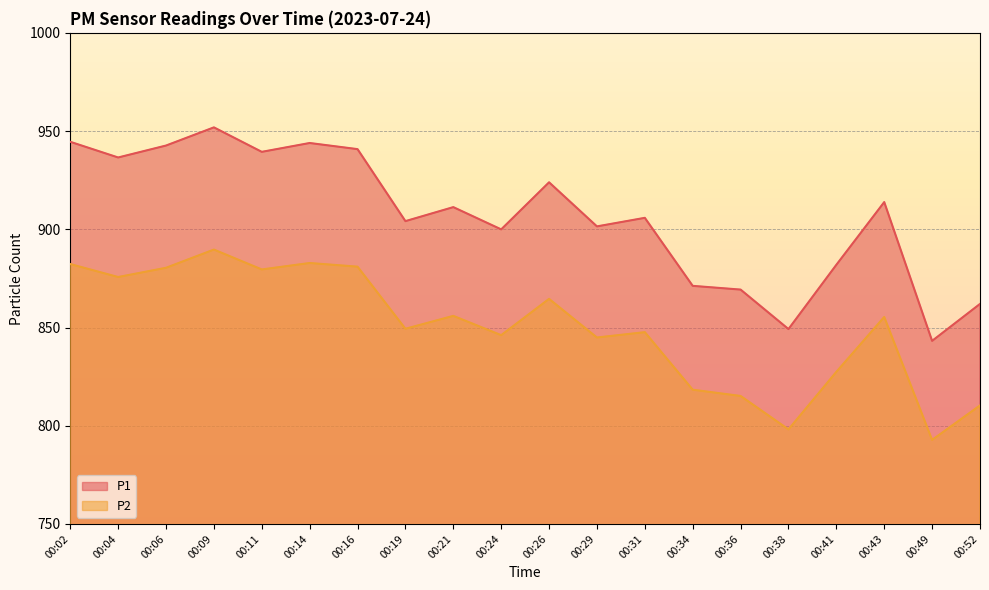

In P2, how many points are higher than both neighbors (excluding endpoints)?

6